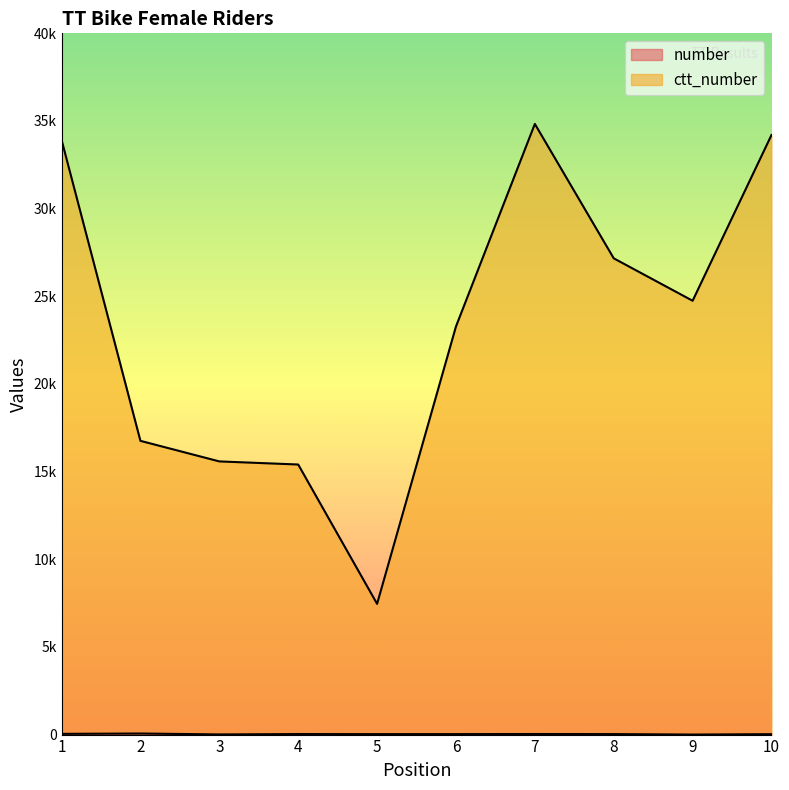

What is the sum of the number values at 7 and 8?

60